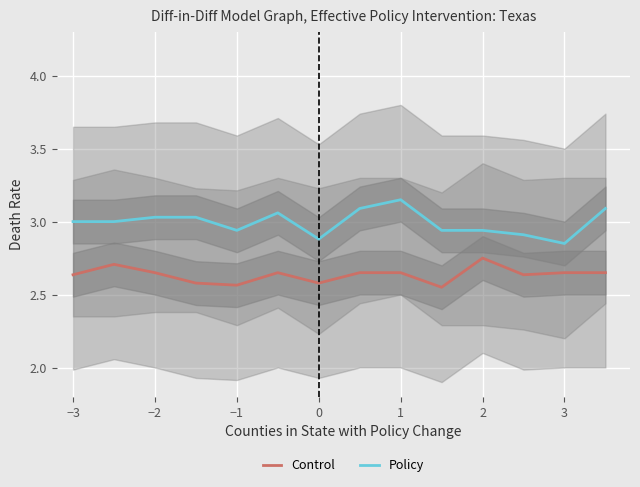

True or false: Policy and Control intersect in this chart.

False